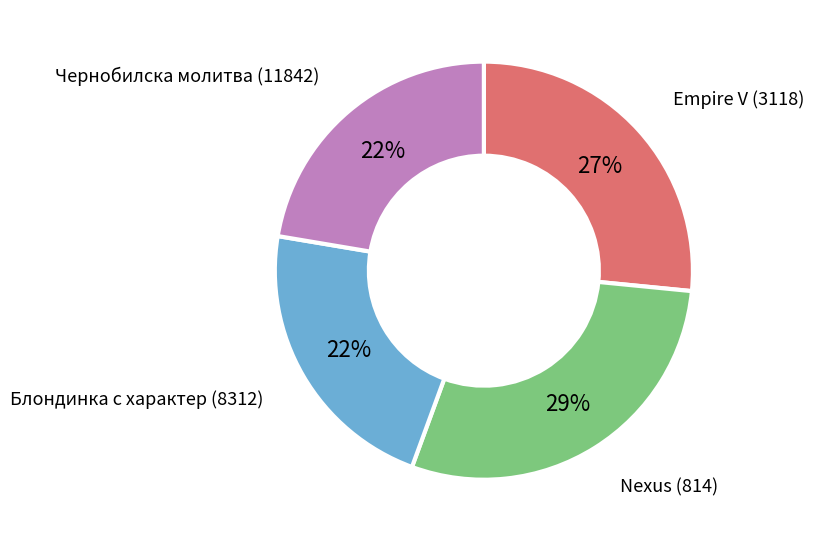

Does any single category account for the majority?

No